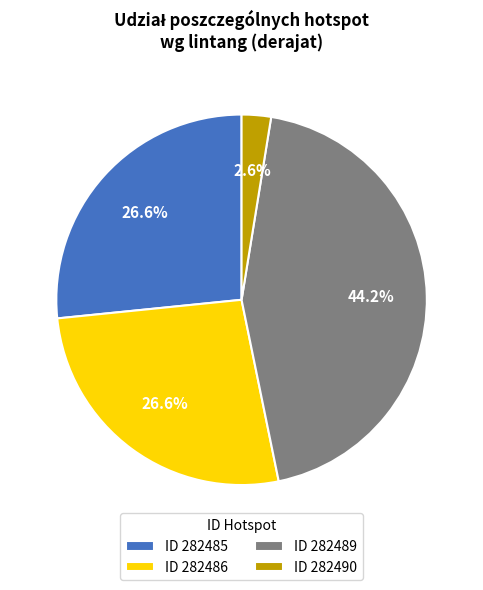

Which slice is the smallest?

ID 282490